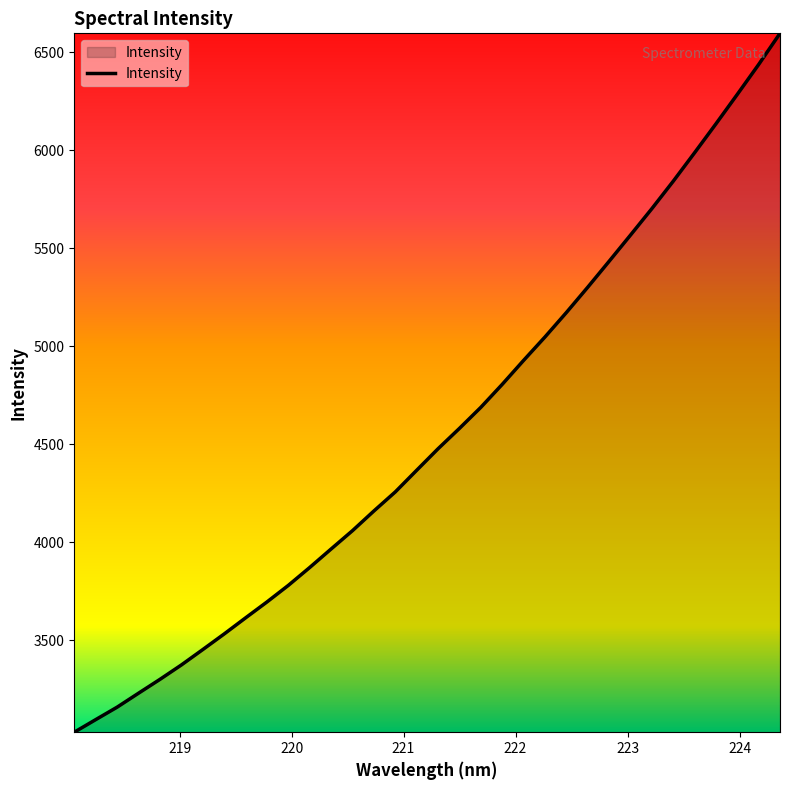

What is the greatest value displayed?

6597.3